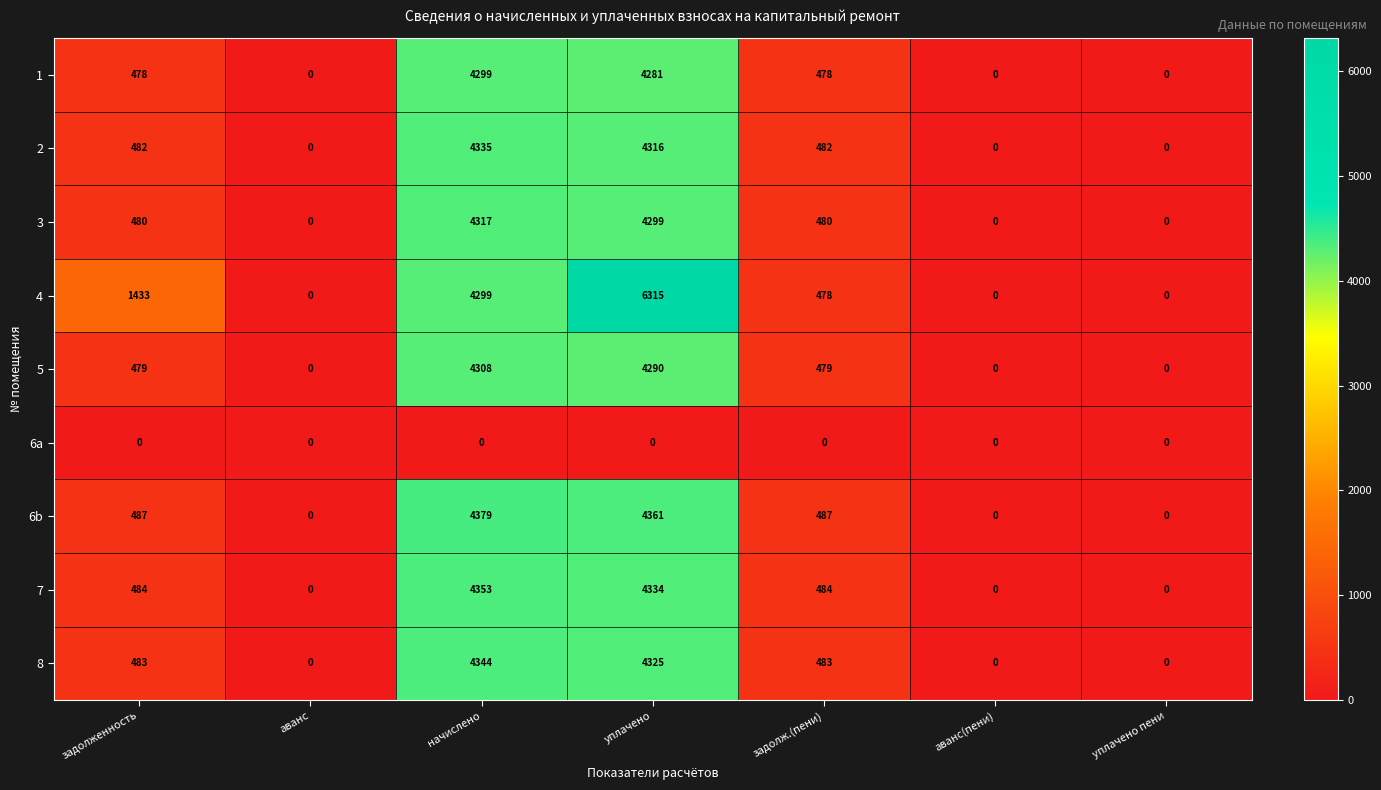

What is the sum of all 1 values?

9536